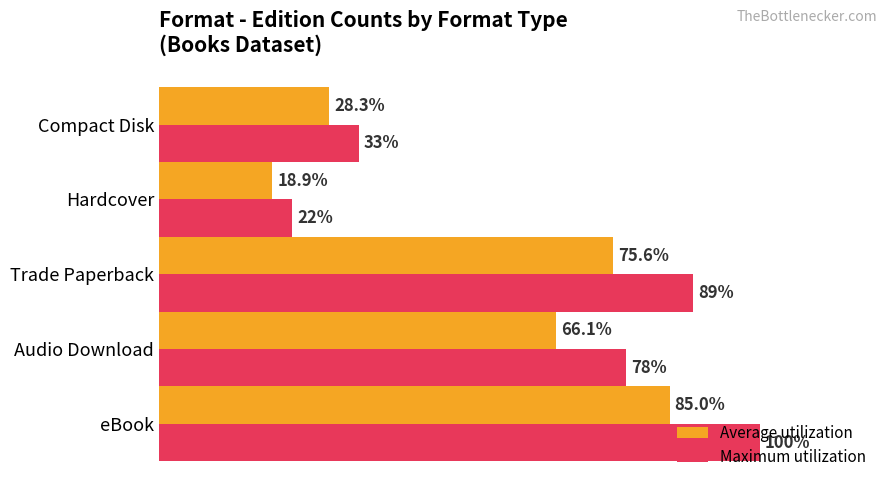

At Compact Disk, list the series in order from smallest to largest.

Average utilization, Maximum utilization